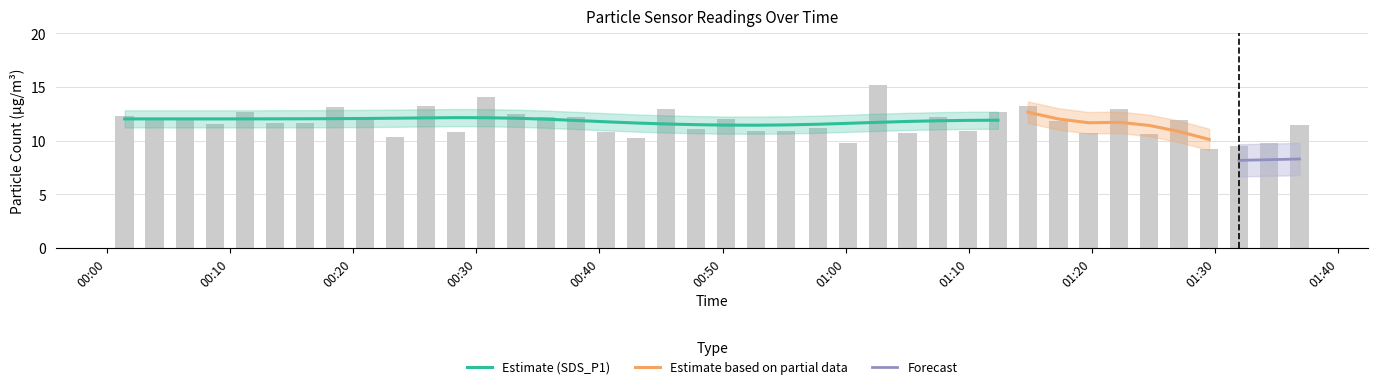

Which label corresponds to the largest value in the chart?

2024/02/15 01:02:36